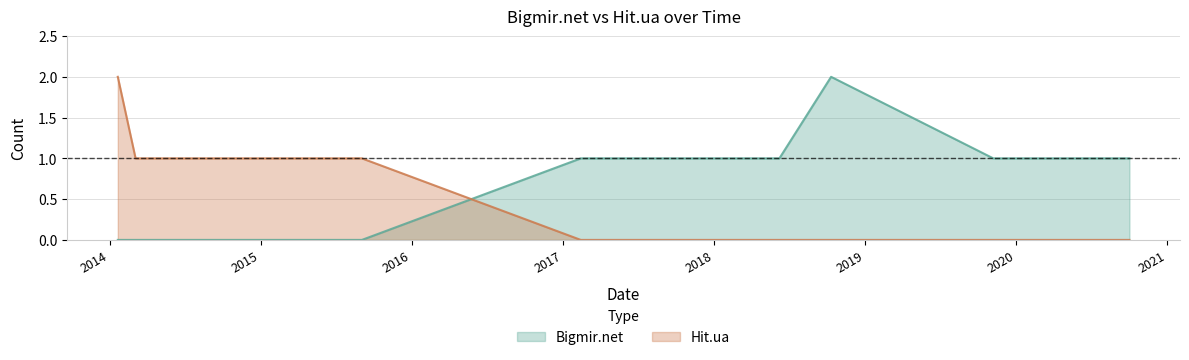

List the series in order of their overall mean, lowest first.

Hit.ua, Bigmir.net